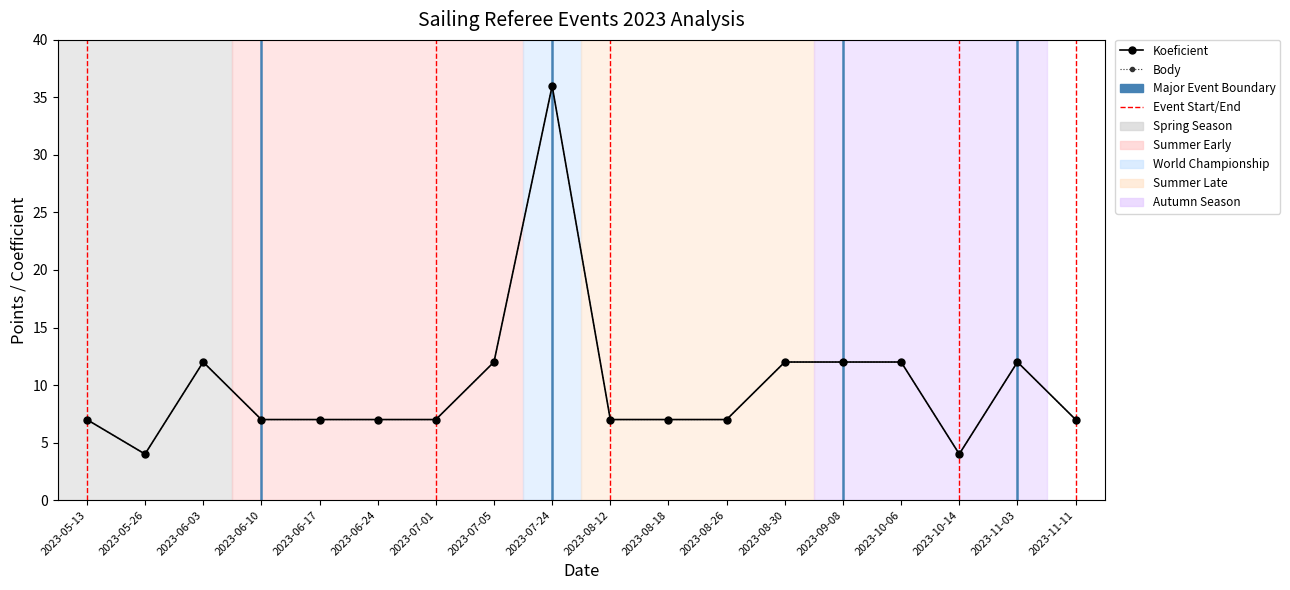

At which label does Koeficient reach its minimum?

2023-05-26